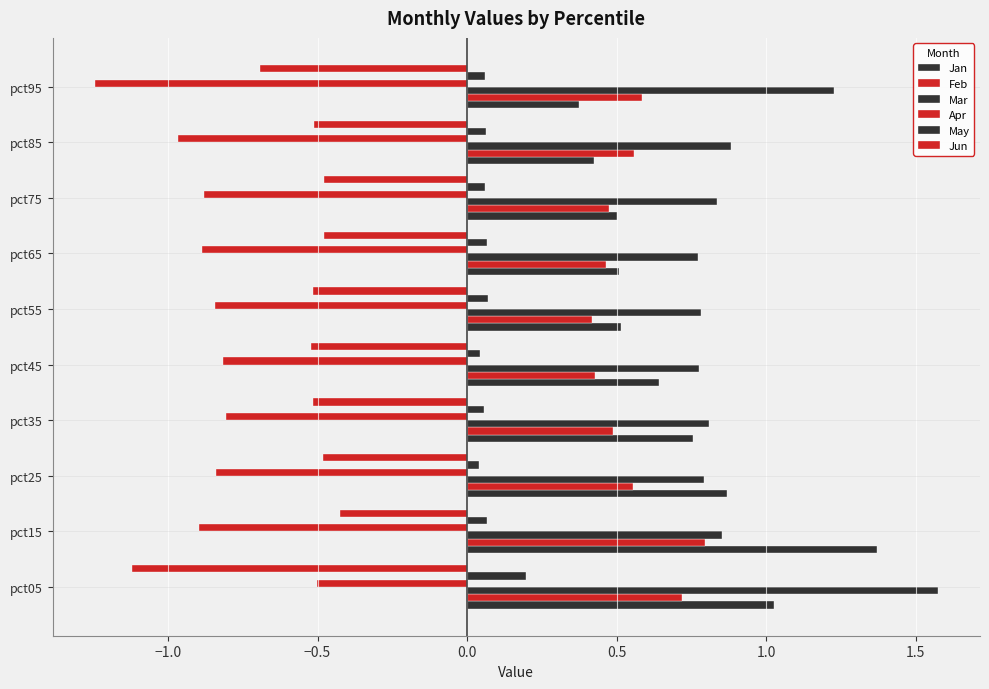

How many series are shown in this chart?

6